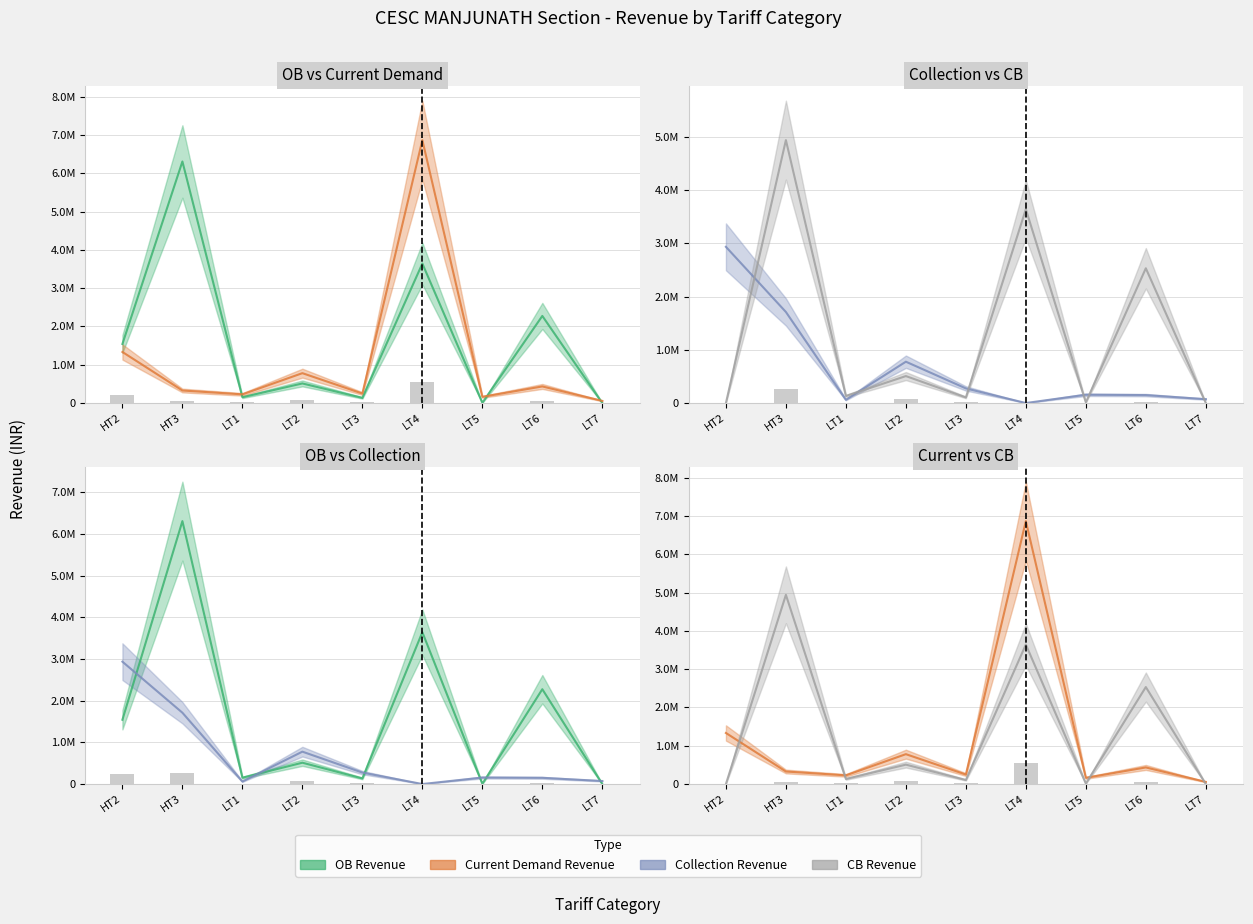

Between LT1 and HT3, which is larger?

HT3